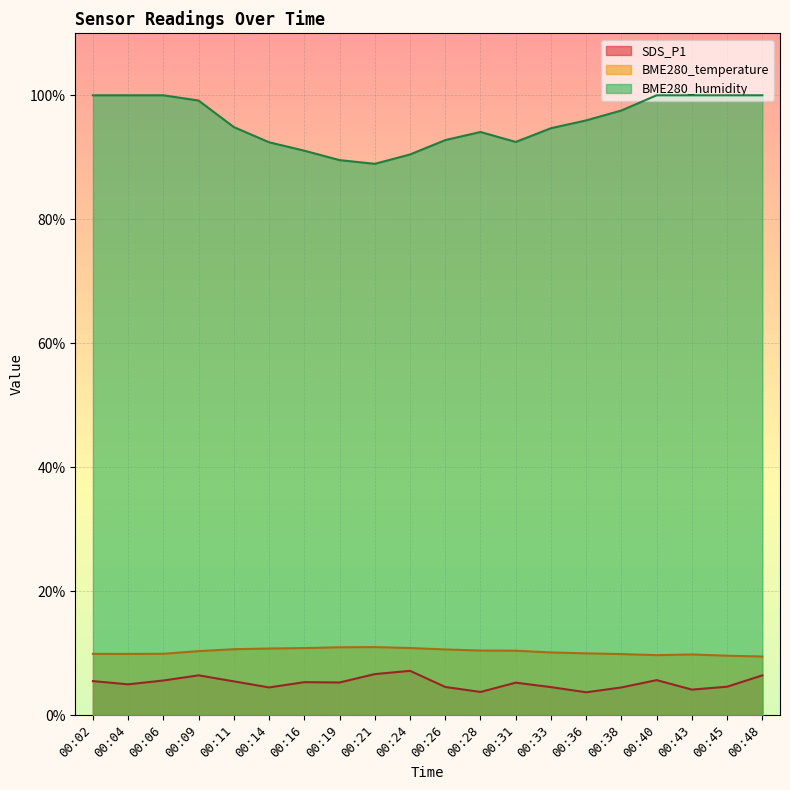

Reading left to right, transcribe all the data shown in this chart.

SDS_P1: 00:02=5.5	00:04=5.0	00:06=5.6	00:09=6.4	00:11=5.4	00:14=4.5	00:16=5.3	00:19=5.2	00:21=6.6	00:24=7.1	00:26=4.5	00:28=3.7	00:31=5.2	00:33=4.5	00:36=3.7	00:38=4.5	00:40=5.6	00:43=4.1	00:45=4.6	00:48=6.4
BME280_temperature: 00:02=9.9	00:04=9.9	00:06=9.9	00:09=10.3	00:11=10.6	00:14=10.7	00:16=10.8	00:19=10.9	00:21=11.0	00:24=10.8	00:26=10.6	00:28=10.4	00:31=10.4	00:33=10.1	00:36=9.9	00:38=9.8	00:40=9.7	00:43=9.8	00:45=9.6	00:48=9.4
BME280_humidity: 00:02=100.0	00:04=100.0	00:06=100.0	00:09=99.2	00:11=94.9	00:14=92.4	00:16=91.1	00:19=89.5	00:21=88.9	00:24=90.5	00:26=92.8	00:28=94.1	00:31=92.5	00:33=94.7	00:36=96.0	00:38=97.5	00:40=100.0	00:43=100.0	00:45=100.0	00:48=100.0